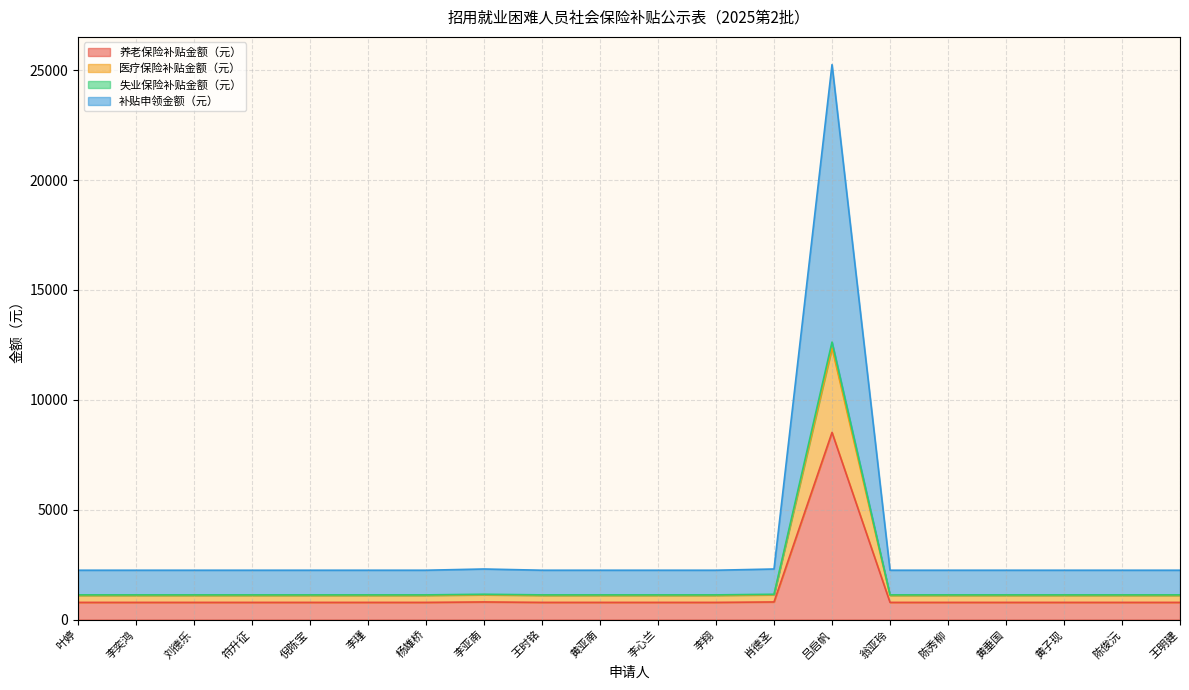

Which series has the largest range (max minus min)?

补贴申领金额（元）